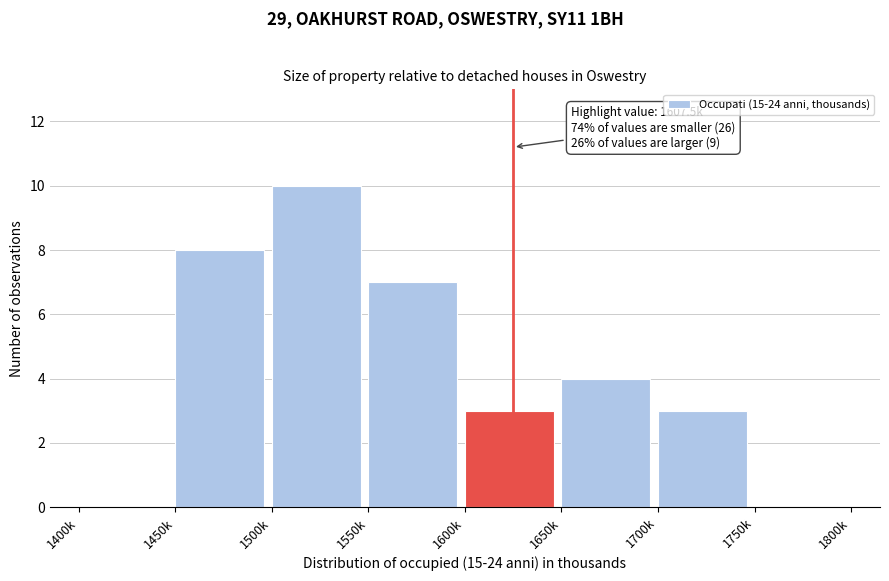

Reading left to right, what are all the values shown in this chart?

1400k=0	1450k=8	1500k=10	1550k=7	1600k=3	1650k=4	1700k=3	1750k=0